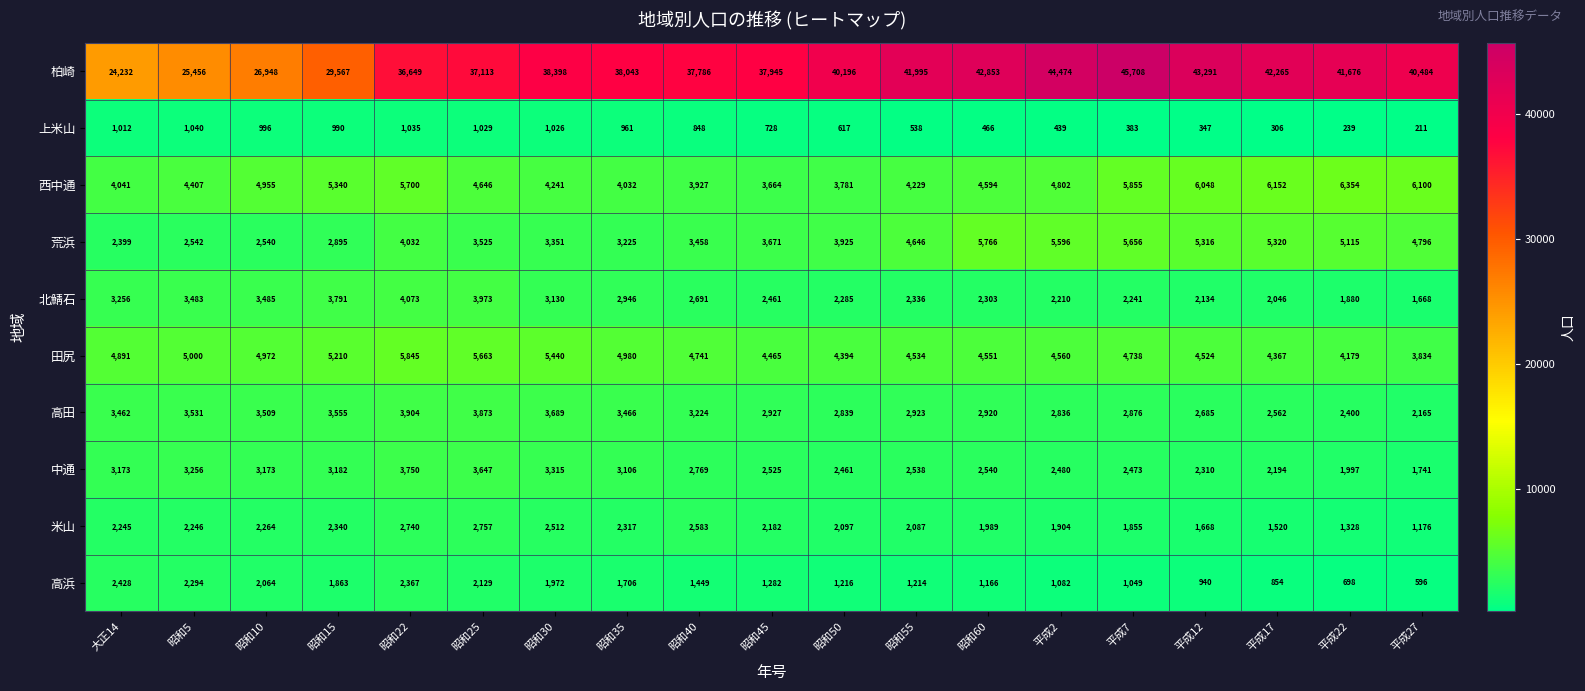

What is the difference between the maximum and minimum values in the 西中通 series?

2690